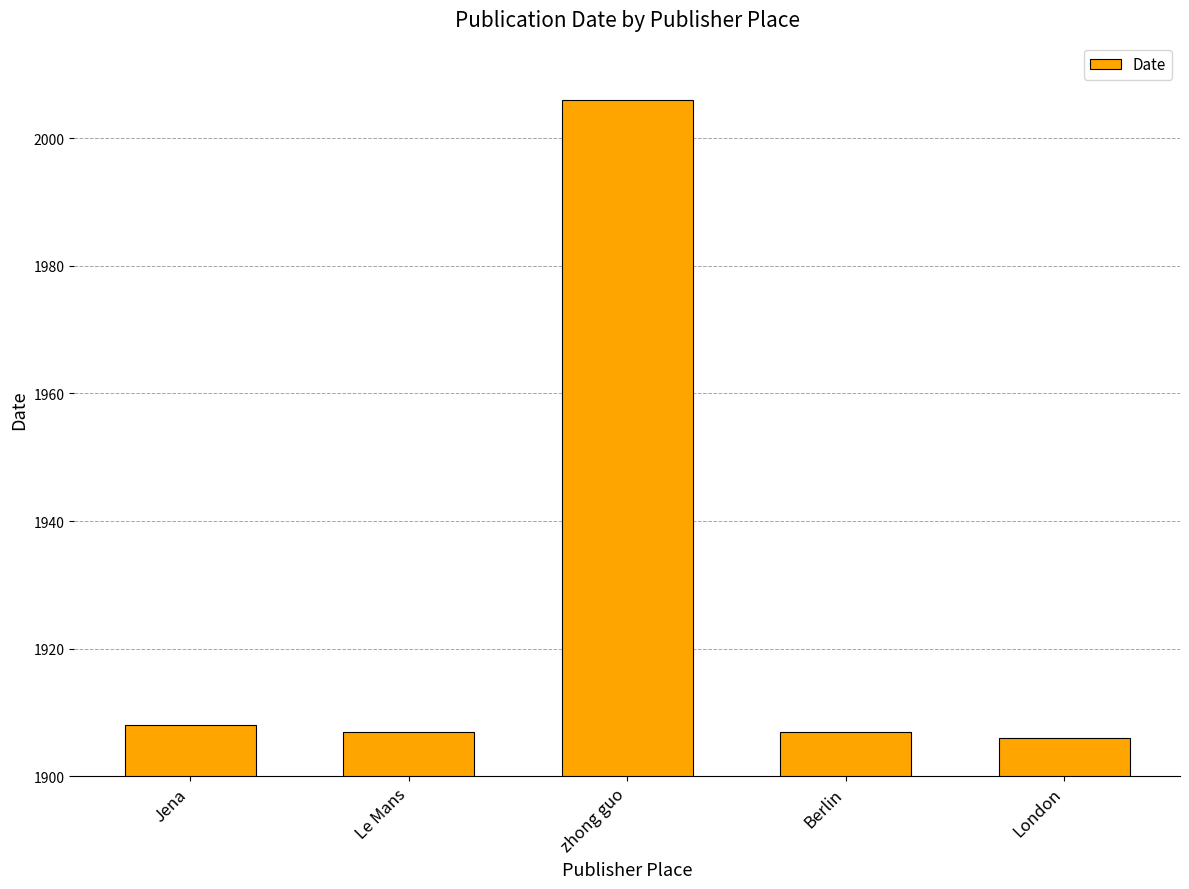

What is the approximate value at Le Mans?

1907